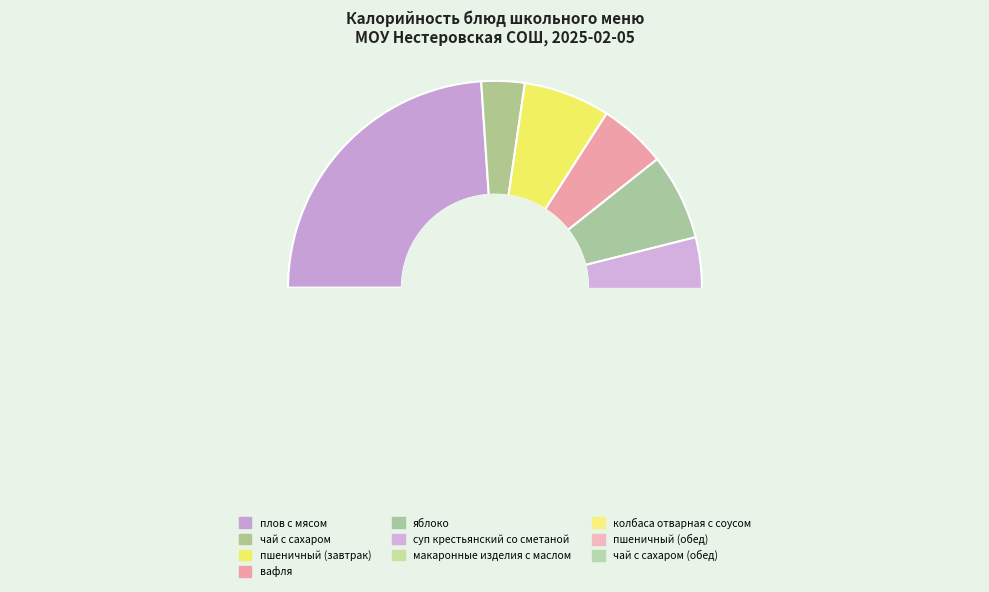

Is it true that вафля is 5% of the pie?

True